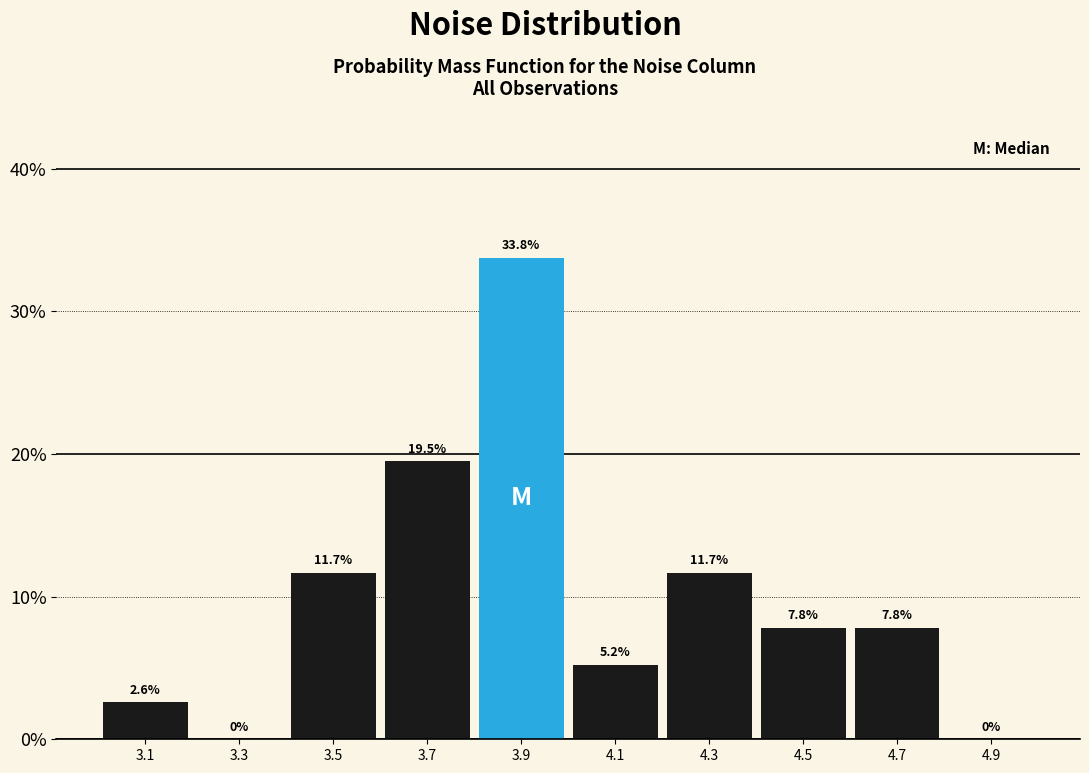

Reading left to right, transcribe this chart: for each bar, give the range it covers on the x-axis and its height.

3.0 to 3.2: 2.6
3.2 to 3.4: 0.0
3.4 to 3.6: 11.7
3.6 to 3.8: 19.5
3.8 to 4.0: 33.8
4.0 to 4.2: 5.2
4.2 to 4.4: 11.7
4.4 to 4.6: 7.8
4.6 to 4.8: 7.8
4.8 to 5.0: 0.0